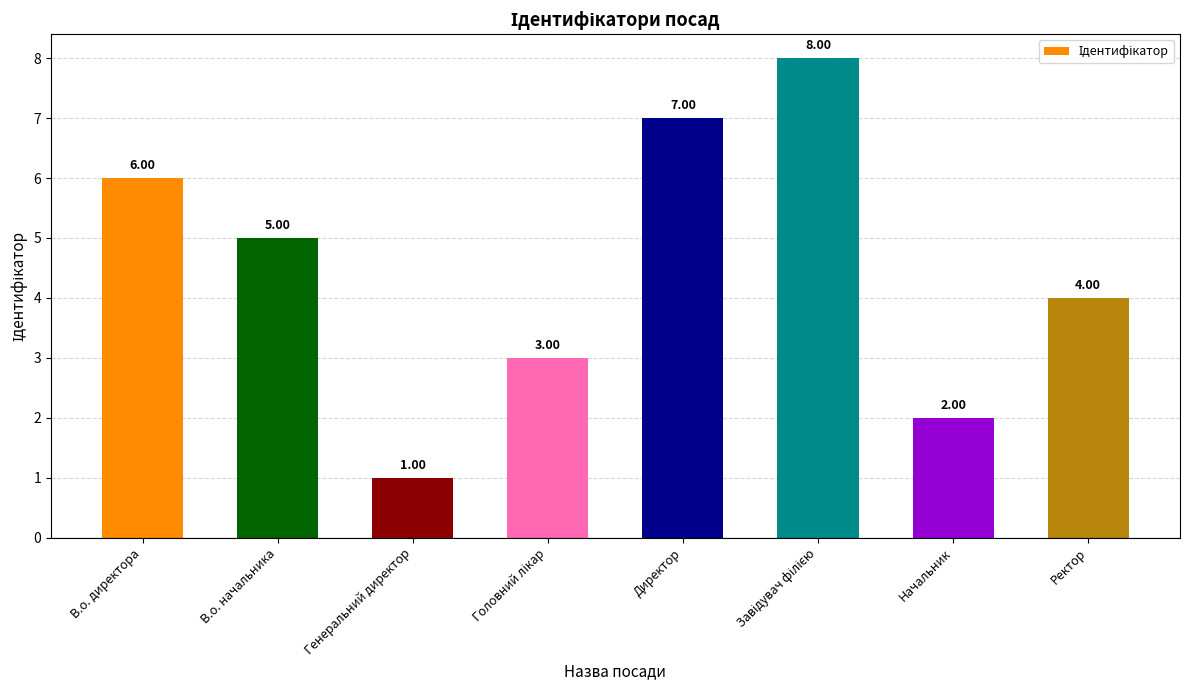

Reading left to right, transcribe all the data shown in this chart.

6	5	1	3	7	8	2	4